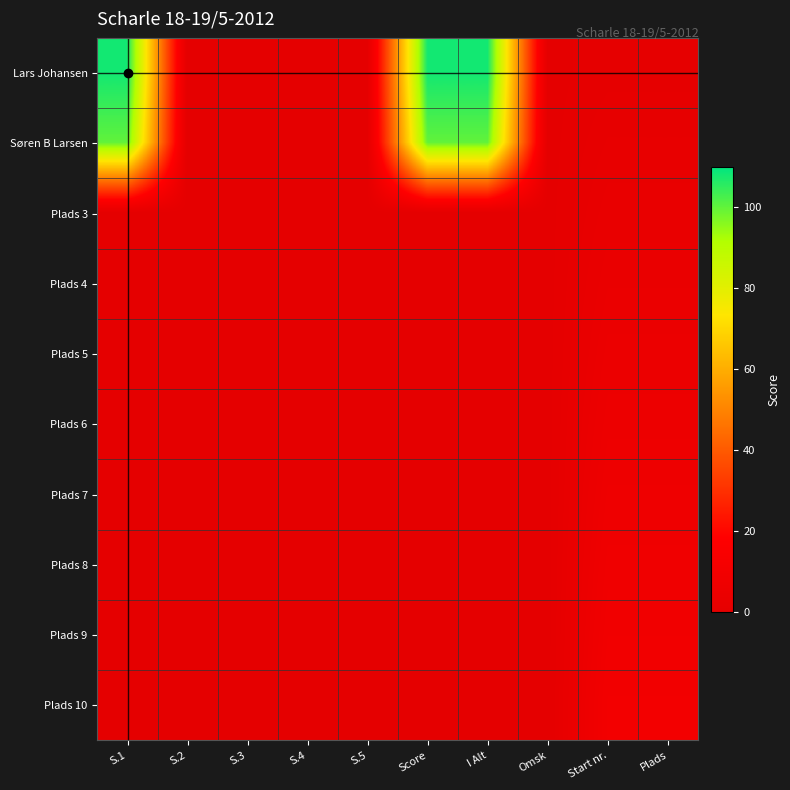

Reading left to right, what are all the values shown in this chart?

Lars Johansen: S.1=108	S.2=0	S.3=0	S.4=0	S.5=0	Score=108	I Alt=108	Omsk=0	Start nr.=1	Plads=1
Søren B Larsen: S.1=100	S.2=0	S.3=0	S.4=0	S.5=0	Score=100	I Alt=100	Omsk=0	Start nr.=2	Plads=2
Plads 3: S.1=0	S.2=0	S.3=0	S.4=0	S.5=0	Score=0	I Alt=0	Omsk=0	Start nr.=3	Plads=3
Plads 4: S.1=0	S.2=0	S.3=0	S.4=0	S.5=0	Score=0	I Alt=0	Omsk=0	Start nr.=4	Plads=4
Plads 5: S.1=0	S.2=0	S.3=0	S.4=0	S.5=0	Score=0	I Alt=0	Omsk=0	Start nr.=5	Plads=5
Plads 6: S.1=0	S.2=0	S.3=0	S.4=0	S.5=0	Score=0	I Alt=0	Omsk=0	Start nr.=6	Plads=6
Plads 7: S.1=0	S.2=0	S.3=0	S.4=0	S.5=0	Score=0	I Alt=0	Omsk=0	Start nr.=7	Plads=7
Plads 8: S.1=0	S.2=0	S.3=0	S.4=0	S.5=0	Score=0	I Alt=0	Omsk=0	Start nr.=8	Plads=8
Plads 9: S.1=0	S.2=0	S.3=0	S.4=0	S.5=0	Score=0	I Alt=0	Omsk=0	Start nr.=9	Plads=9
Plads 10: S.1=0	S.2=0	S.3=0	S.4=0	S.5=0	Score=0	I Alt=0	Omsk=0	Start nr.=10	Plads=10